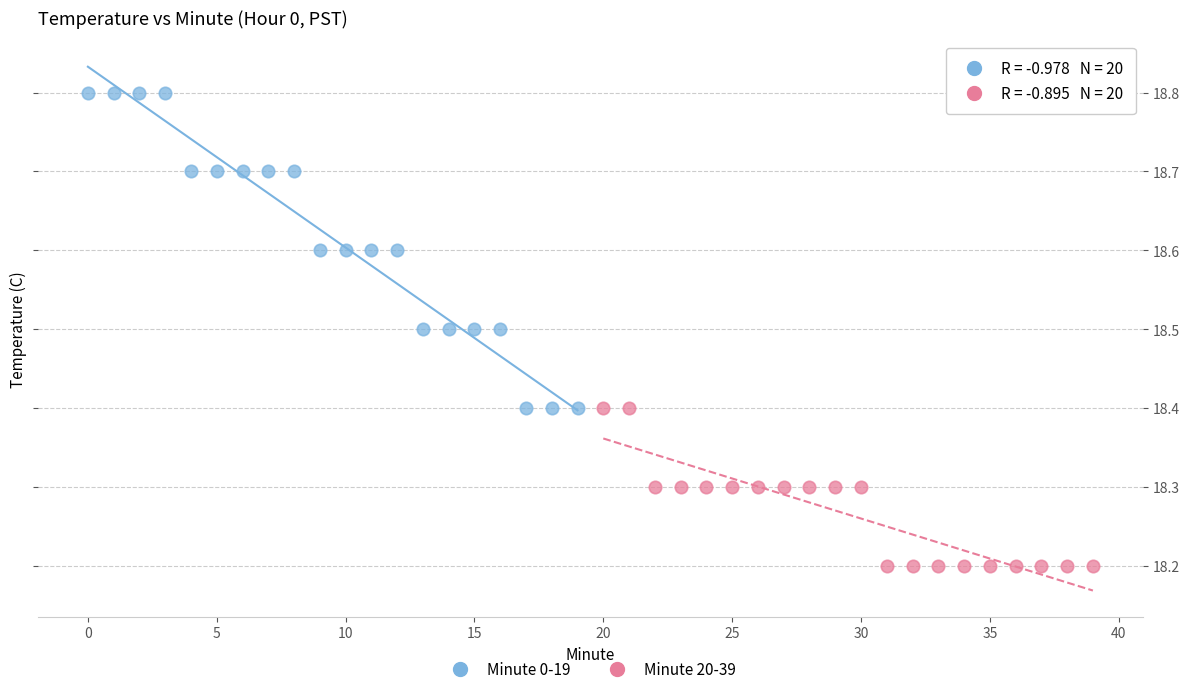

Which series contains the highest Y value?

Minute 0-19